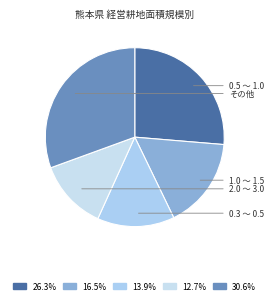

How many slices are in this pie chart?

5